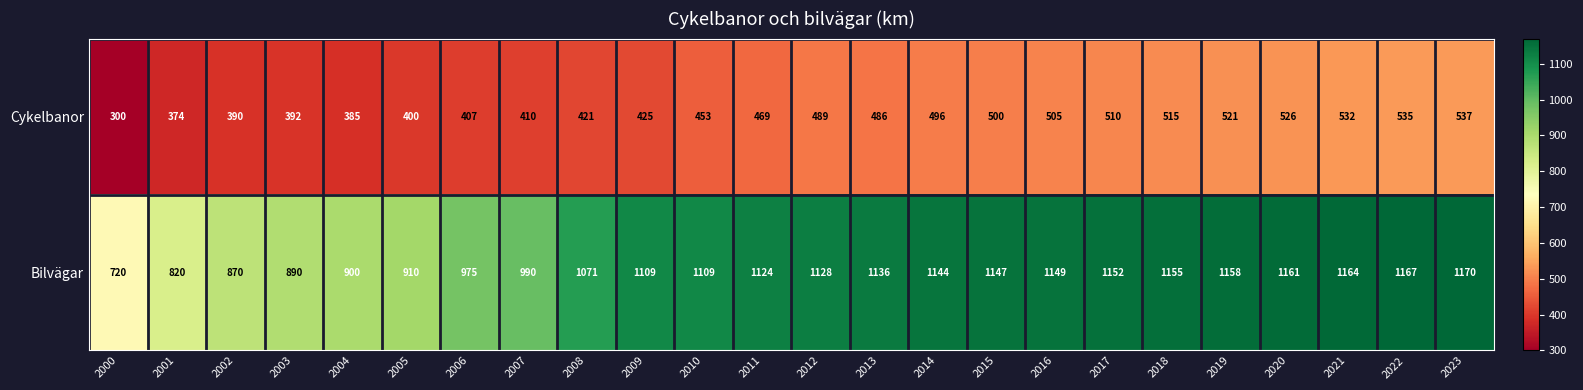

True or false: Cykelbanor has a value of 300 at 2000.

True